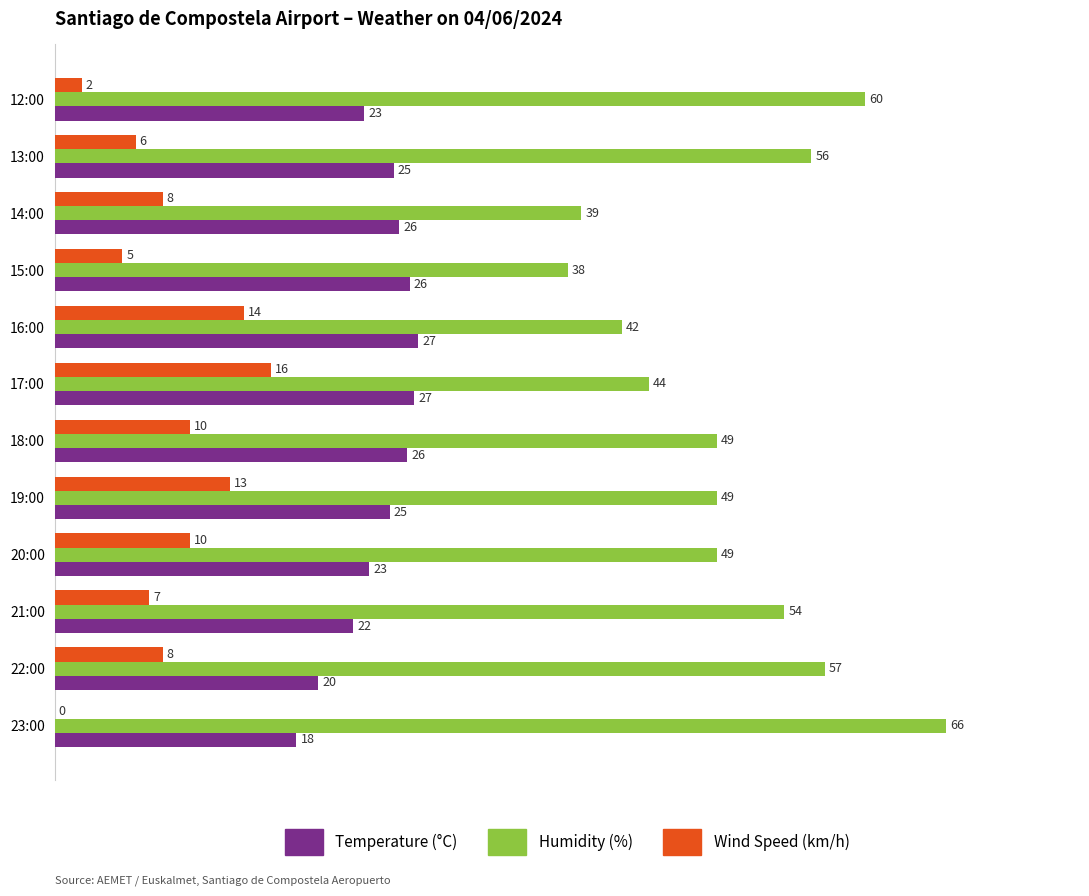

Is the value of Temperature (°C) at 15:00 greater than the value of Wind Speed (km/h) at 18:00?

Yes